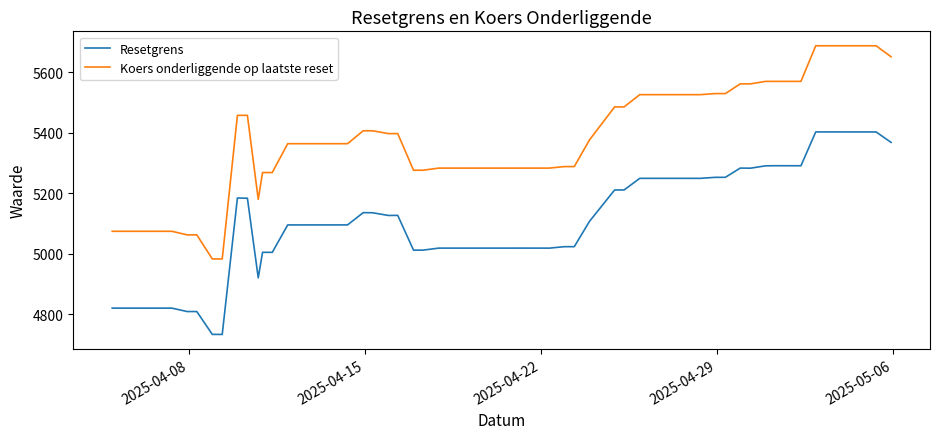

Which series has the largest total across all categories?

Koers onderliggende op laatste reset